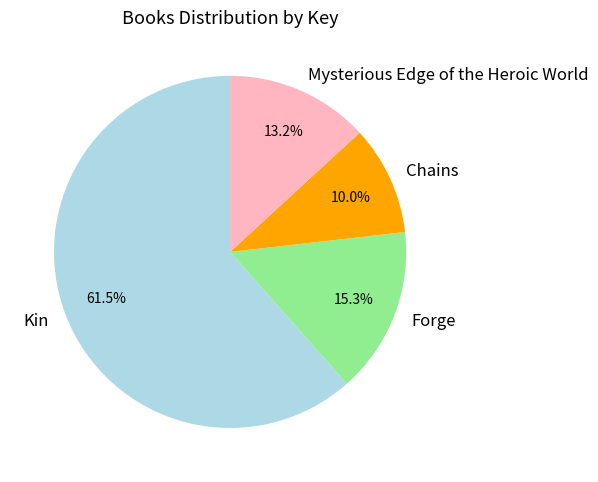

Combined, do Mysterious Edge of the Heroic World and Forge account for over 50%?

No